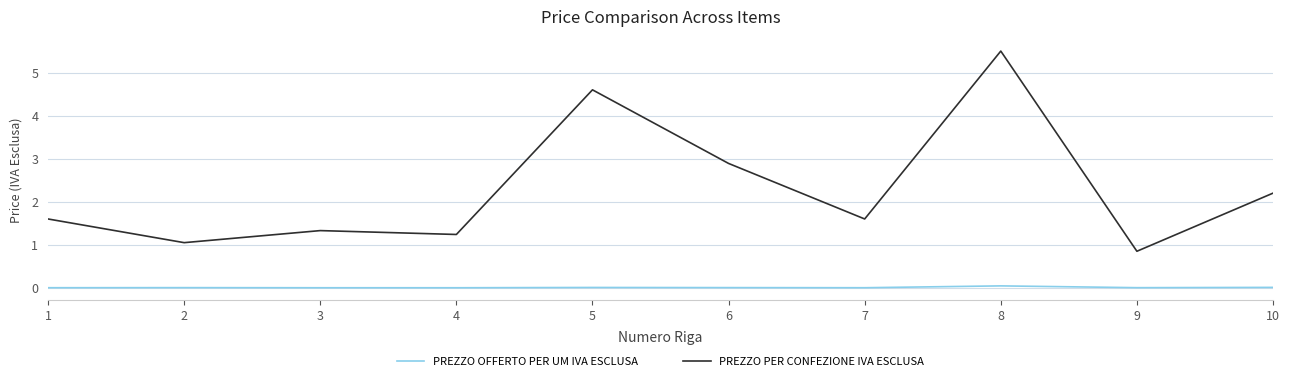

How many lines are shown in the chart?

2